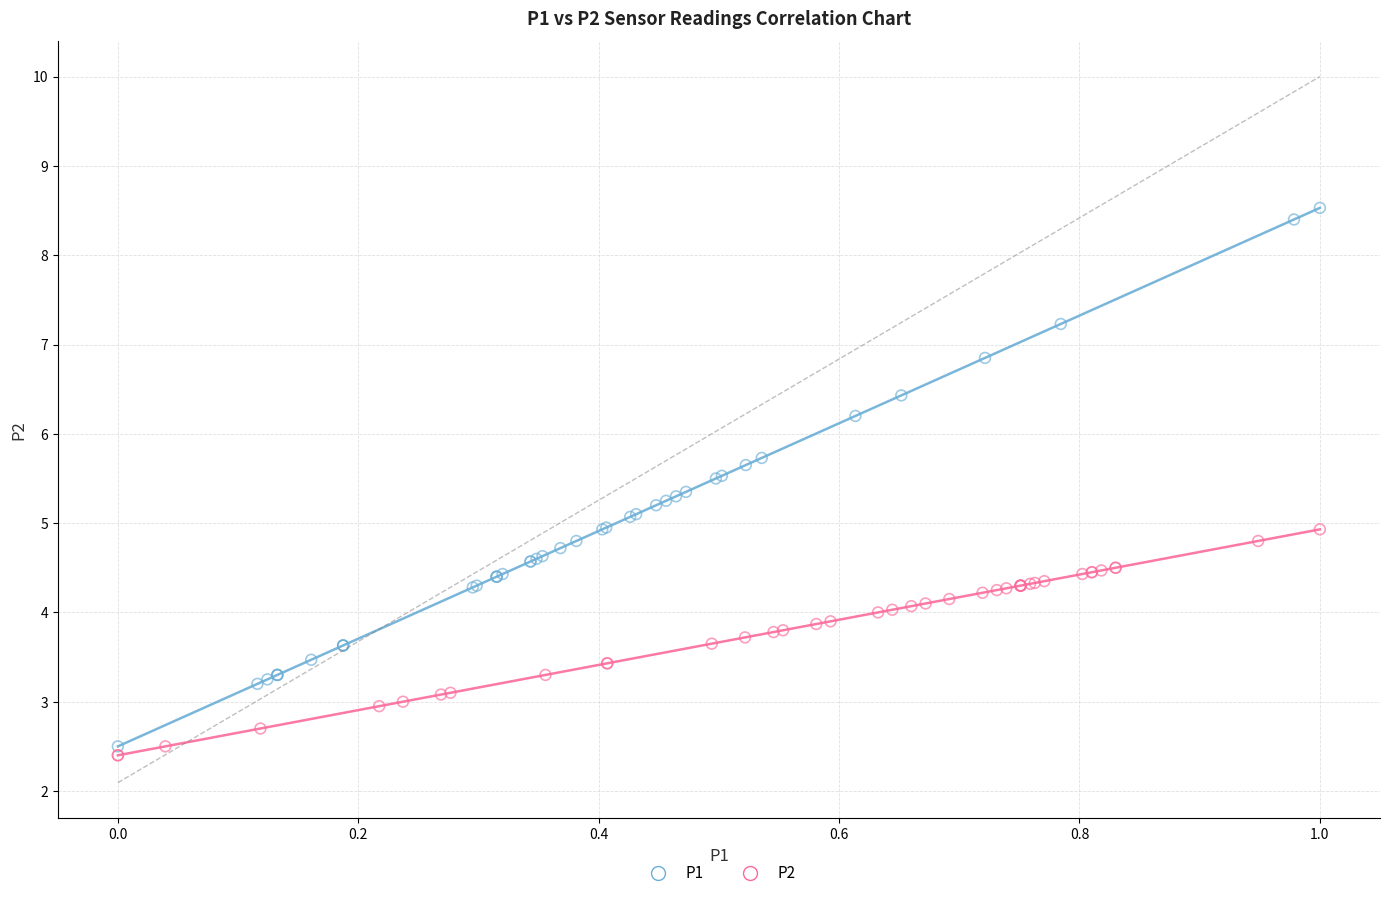

What are all the series names shown in the legend?

P1, P2